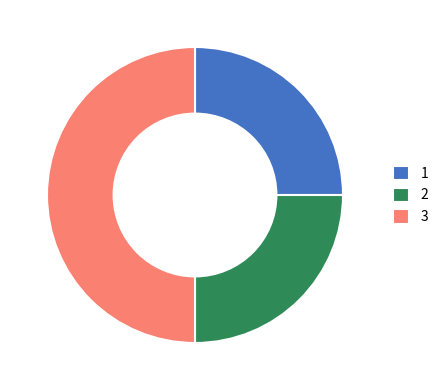

Does 2 account for over 50% of the chart?

No